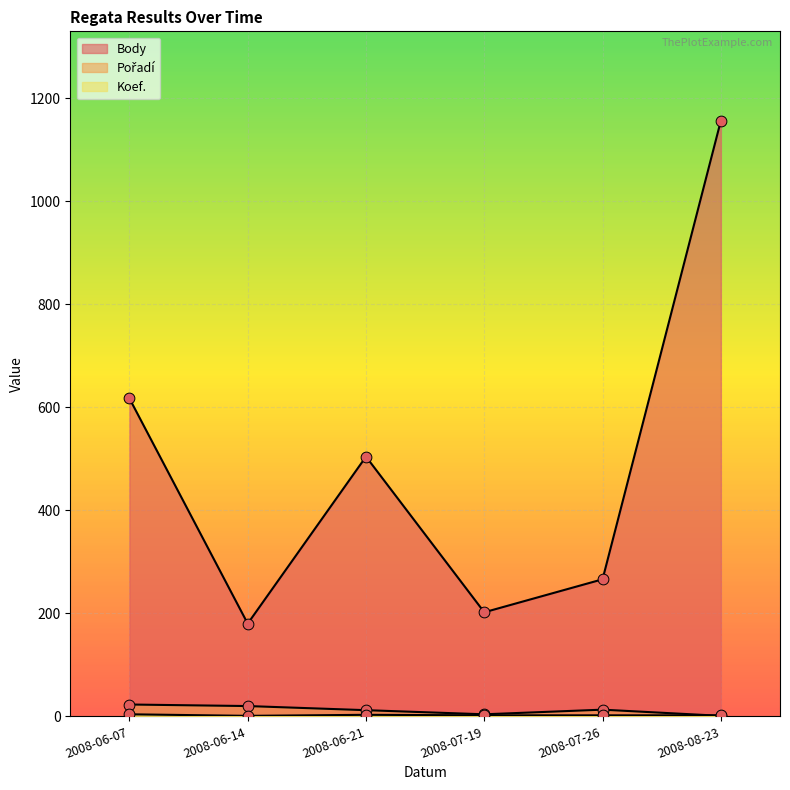

Which series has the largest total across all categories?

Body